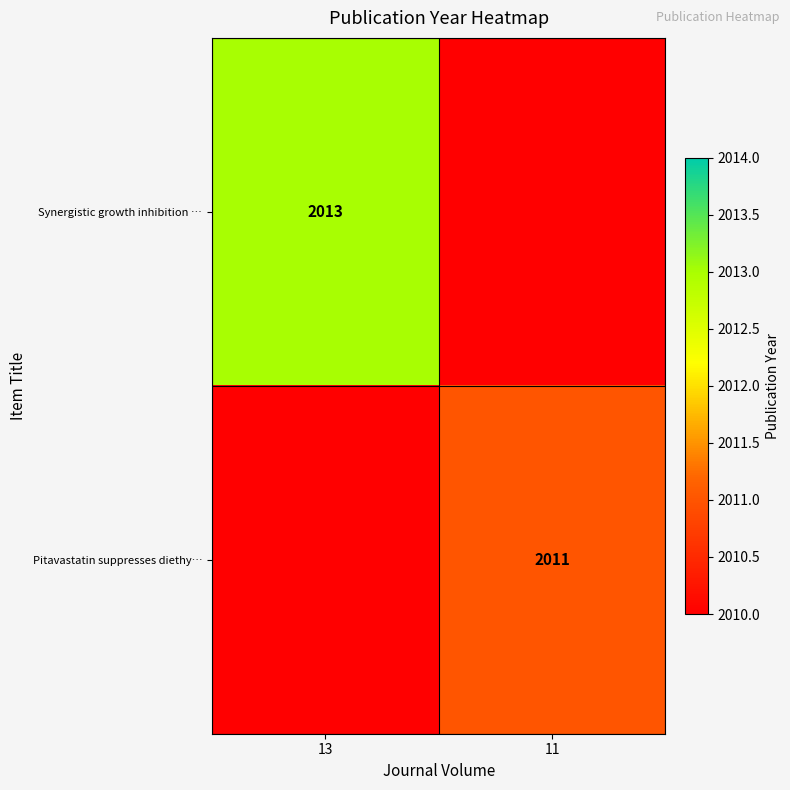

What is the smallest value displayed?

2011.0